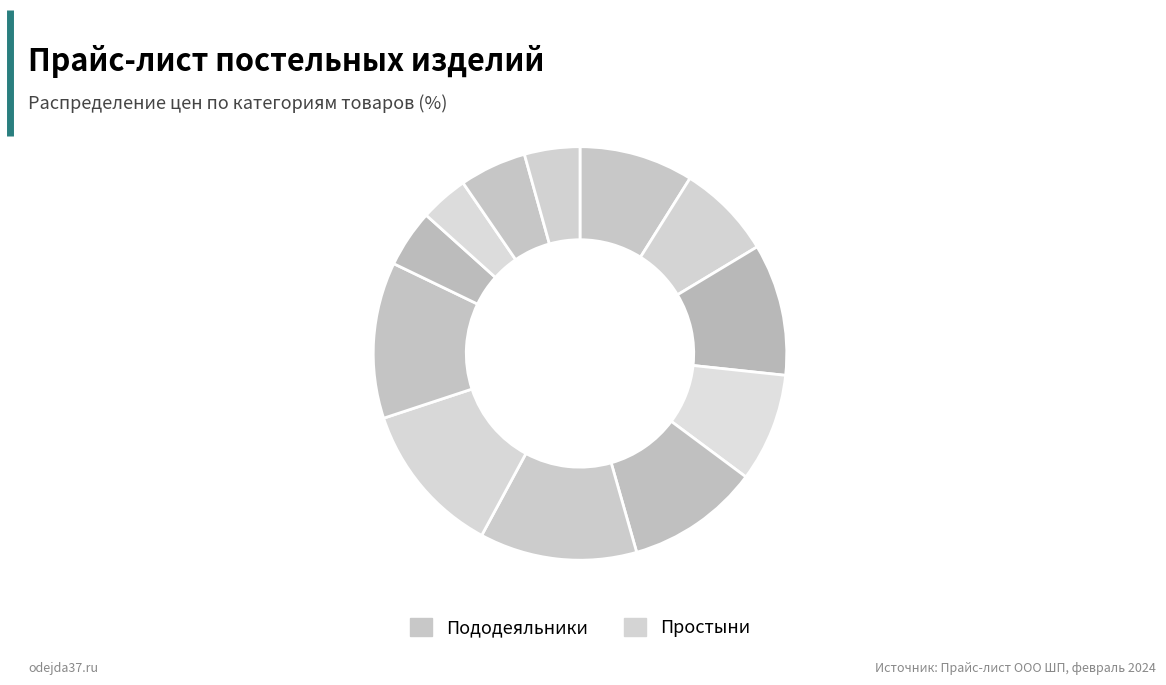

How many segments does this pie chart have?

12